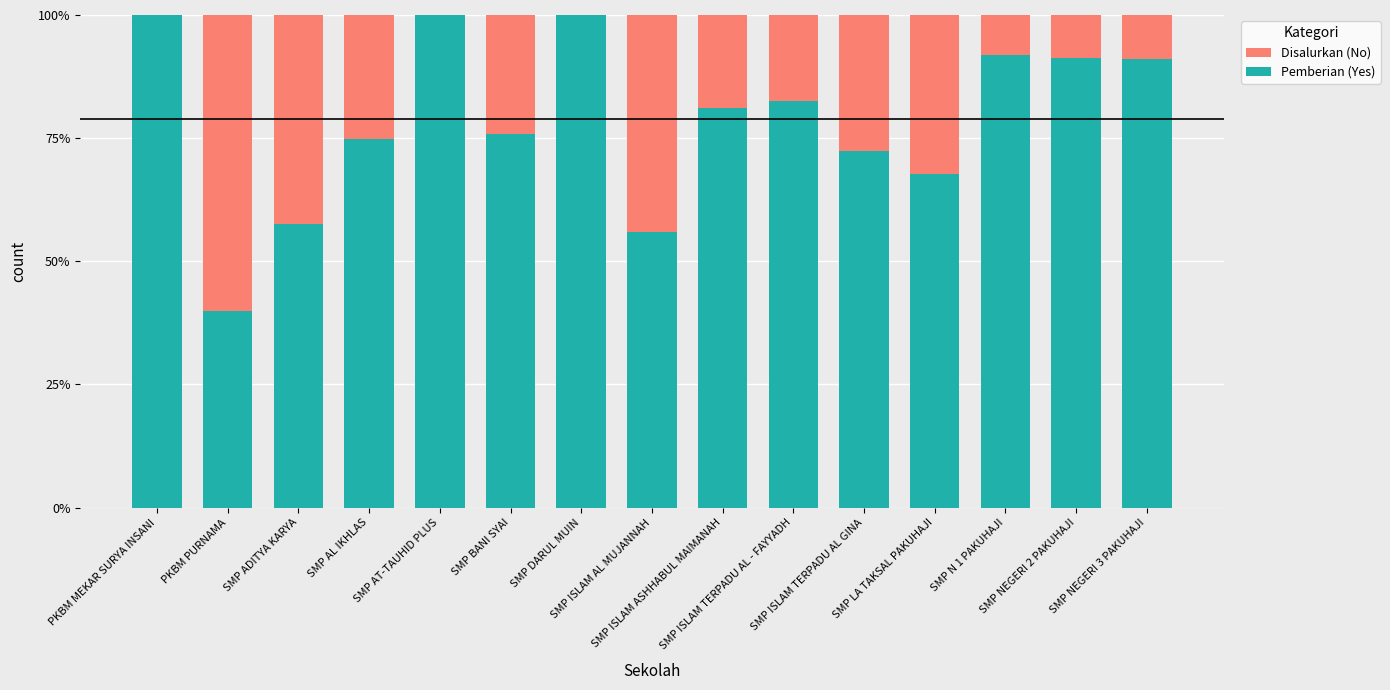

Does the chart contain stacked bars?

Yes